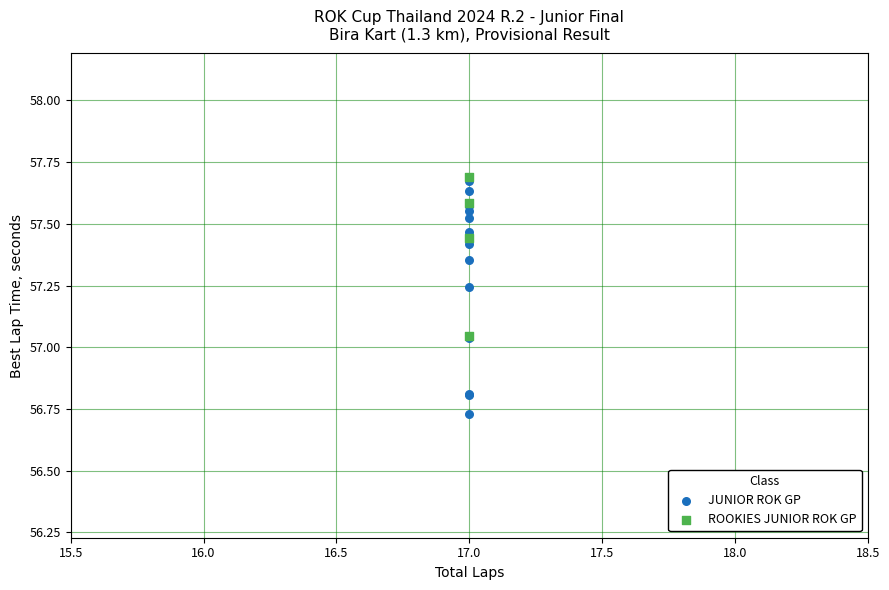

Which series has the widest spread of Y values?

JUNIOR ROK GP